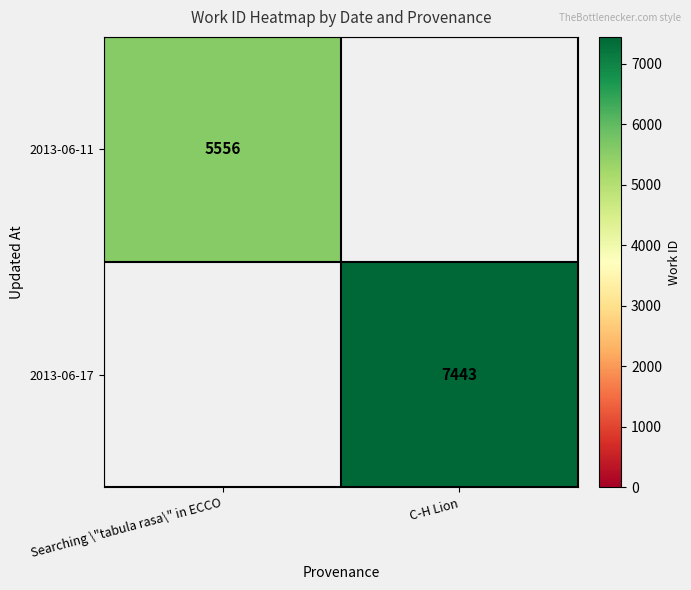

What is the smallest value displayed?

5556.0